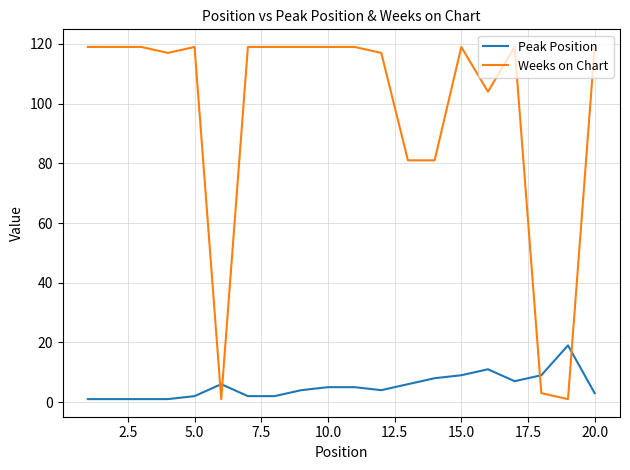

Which series has the largest total across all categories?

Weeks on Chart